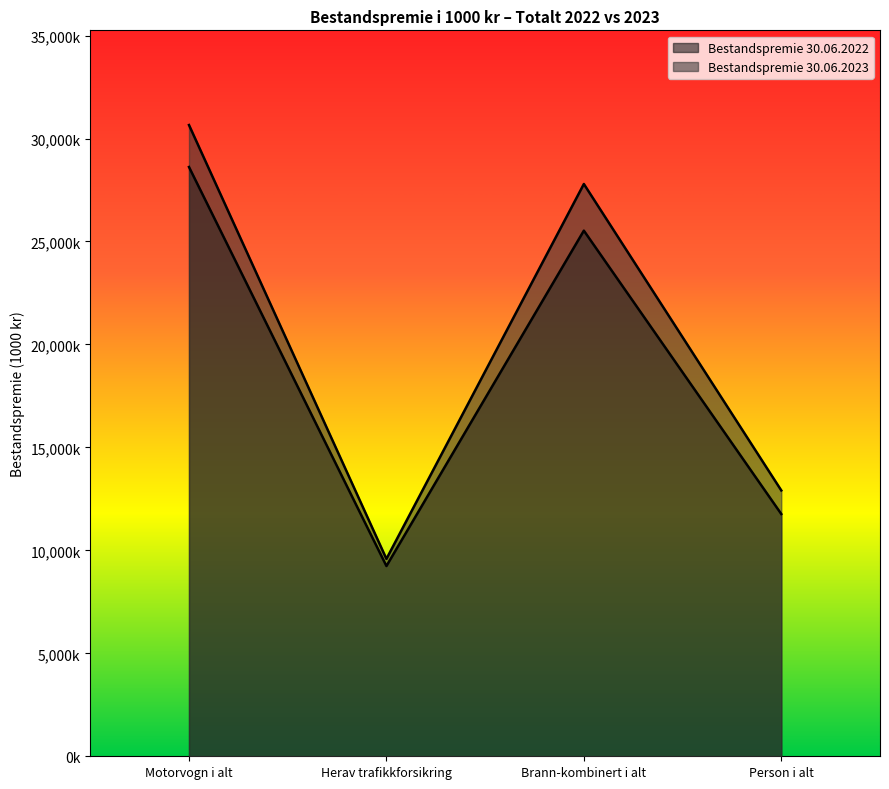

Which series has the largest range (max minus min)?

Bestandspremie 30.06.2023